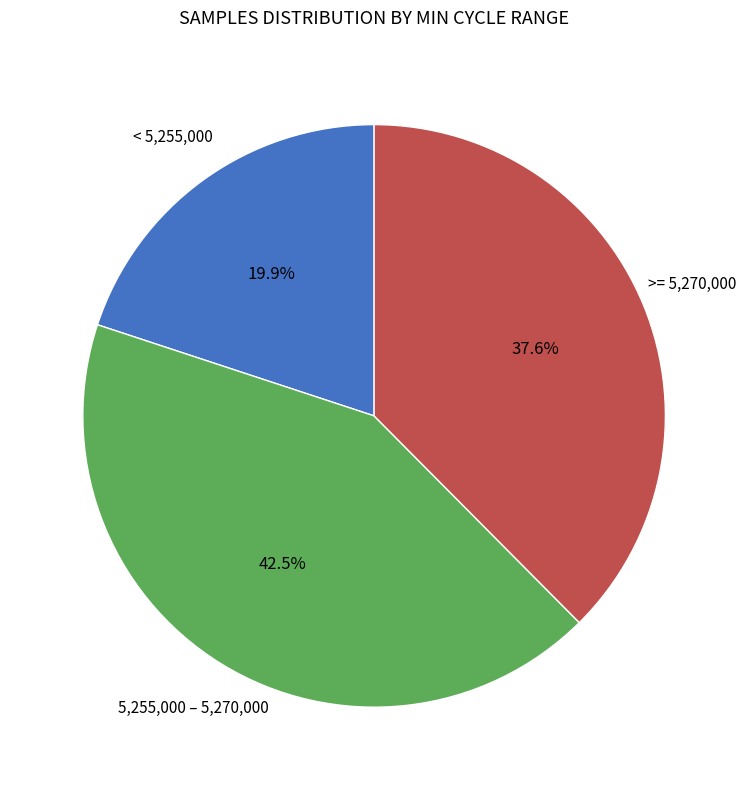

Is there any slice that represents more than half of the pie?

No